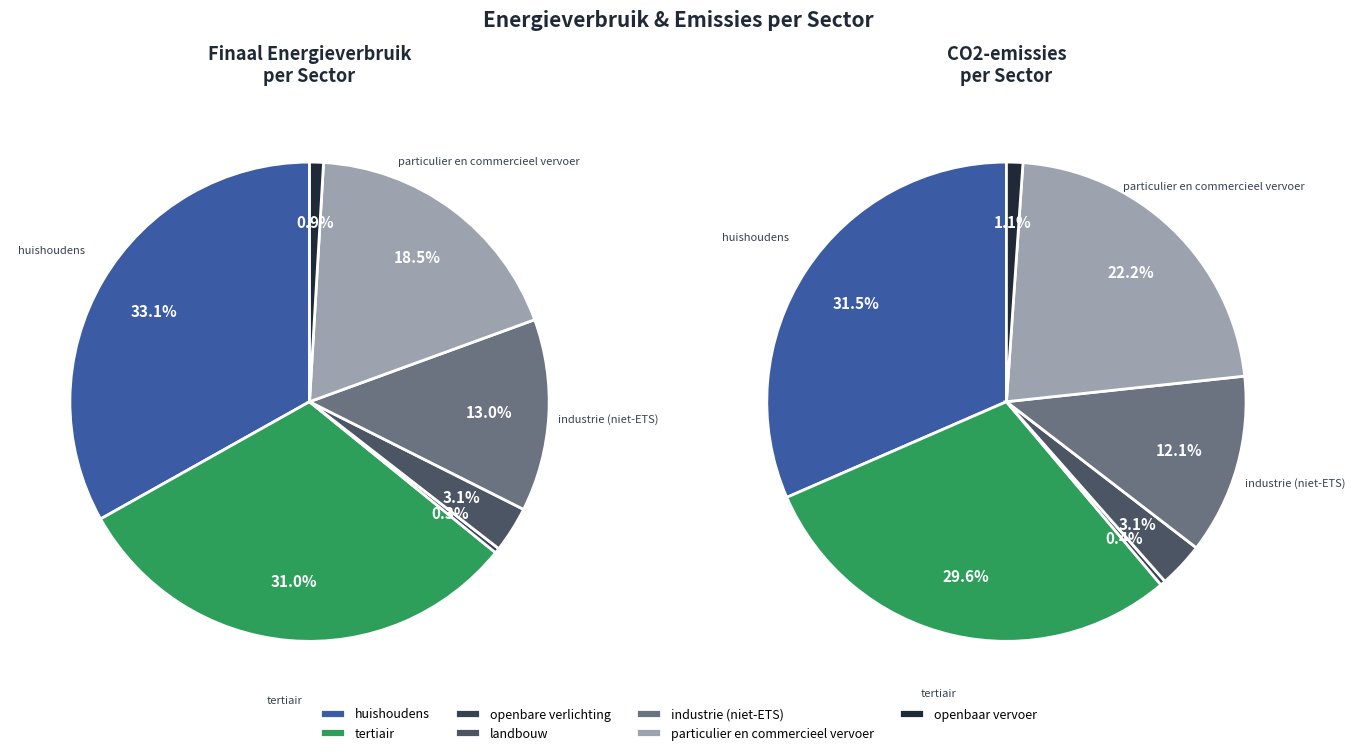

What is the smallest slice in the pie chart?

openbare verlichting